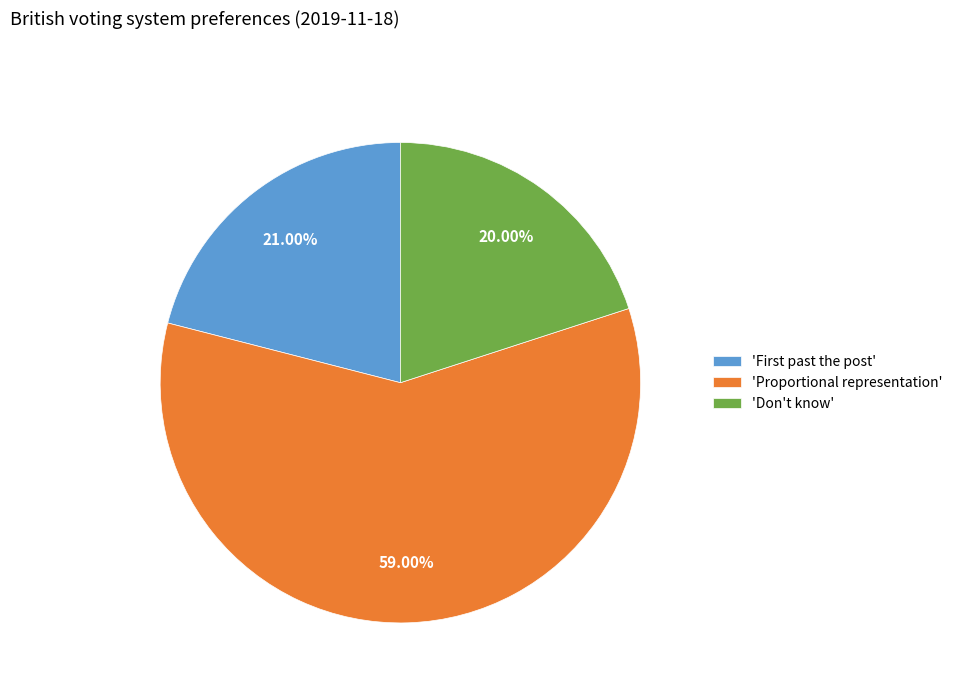

What is the majority slice?

'Proportional representation'